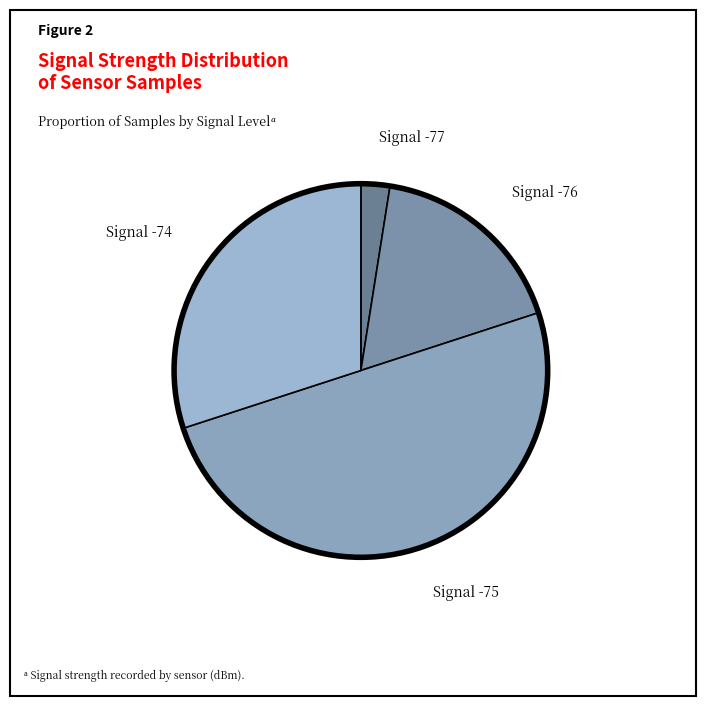

Which category has the smallest portion of the pie?

Signal -77